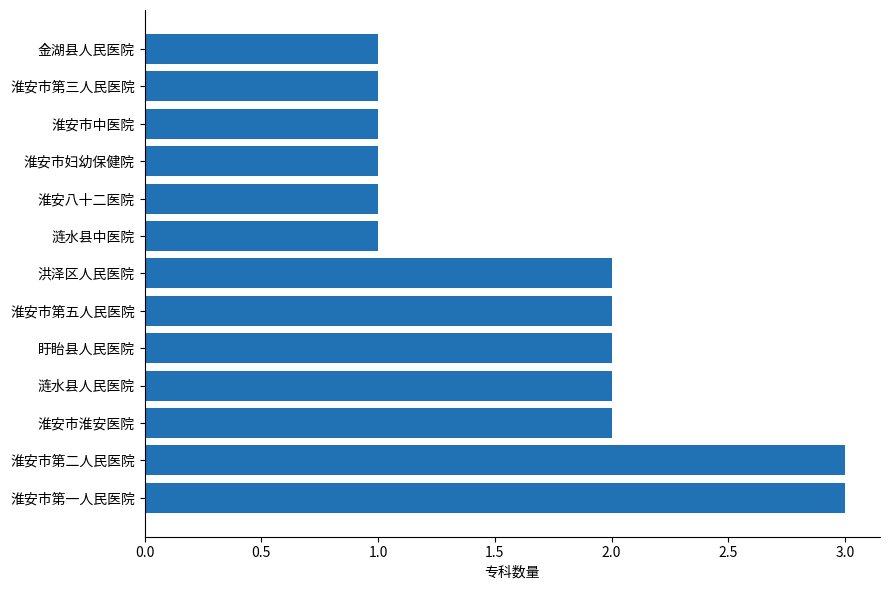

How many series are shown in this chart?

1